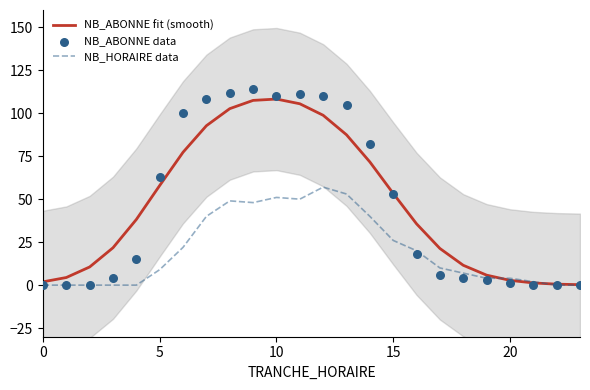

Which series reaches the maximum Y coordinate?

NB_ABONNE data